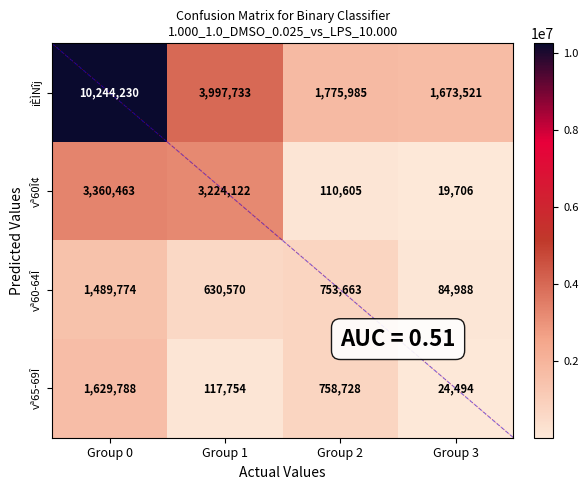

At which category is the sum across all series the highest?

Group 0